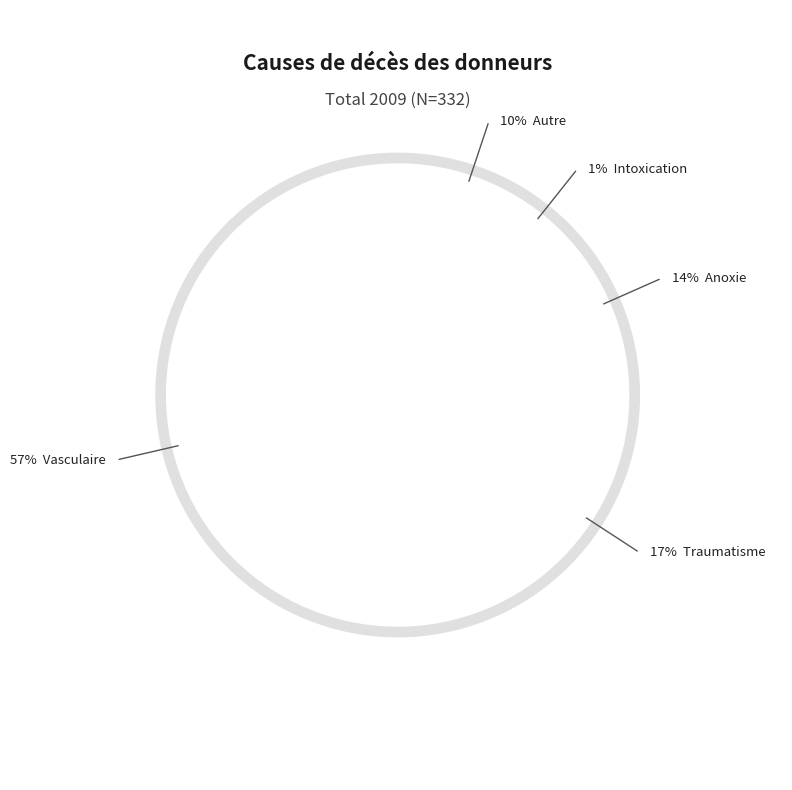

To the nearest percent, what percentage of the pie is Autre?

10%